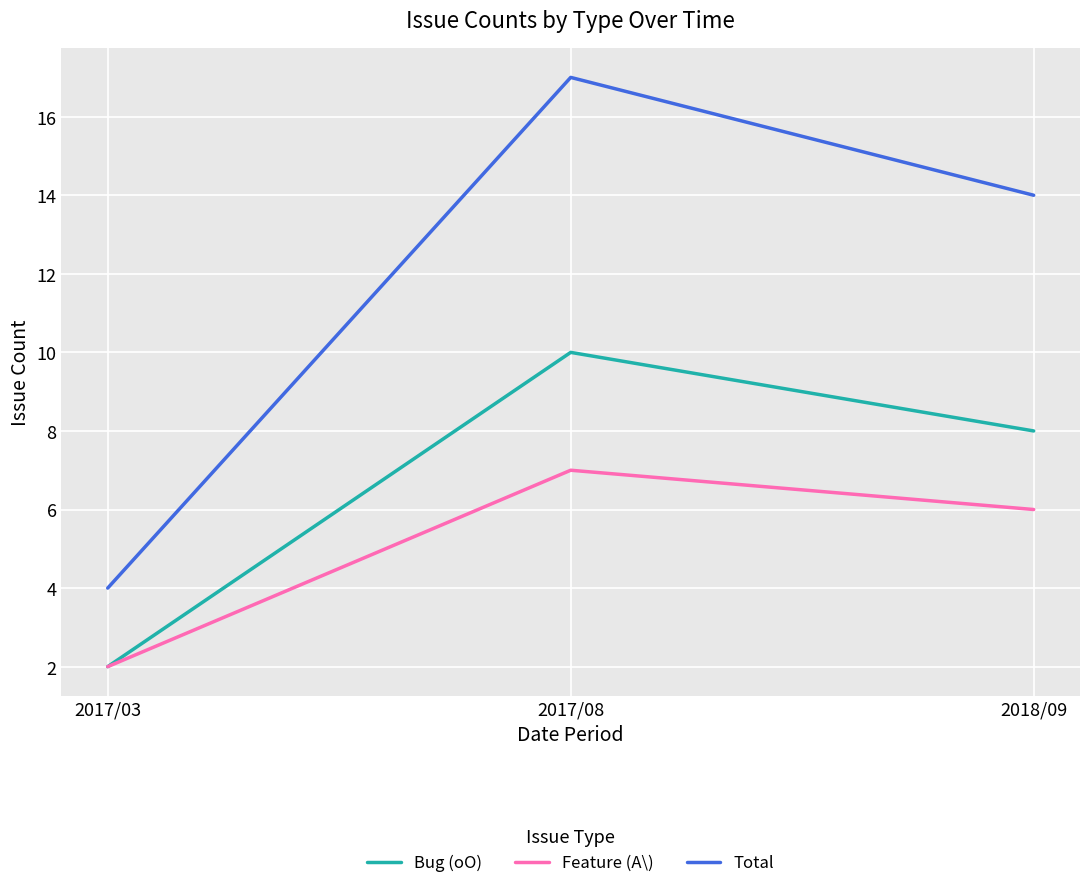

What is the approximate value of Bug (oO) at 2018/09?

8